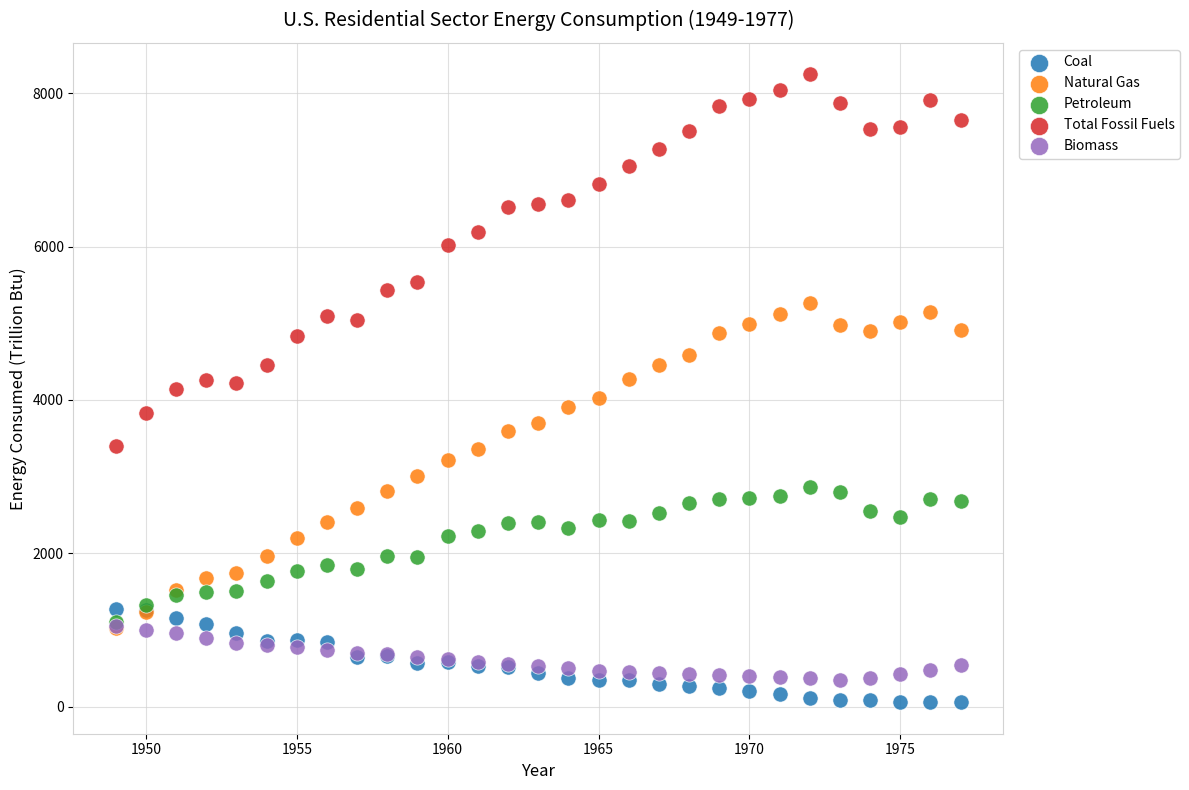

Which series has the largest Y range (max minus min)?

Total Fossil Fuels